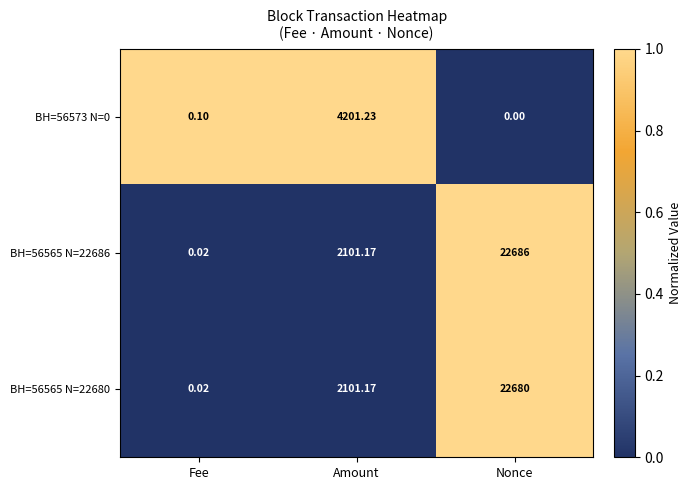

List the labels in order of BH=56573 N=0 value, largest first.

Amount, Fee, Nonce